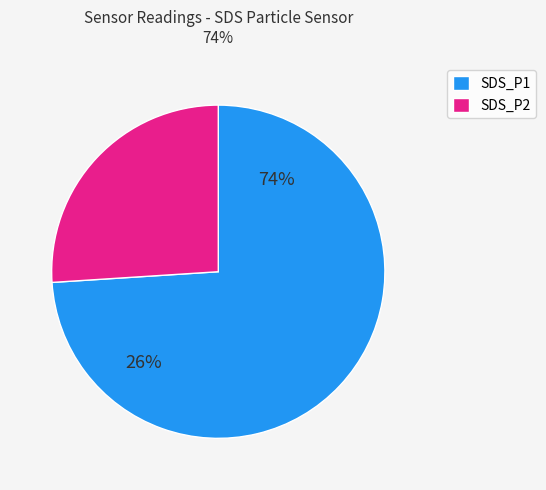

Combined, do SDS_P1 and SDS_P2 account for over 50%?

Yes